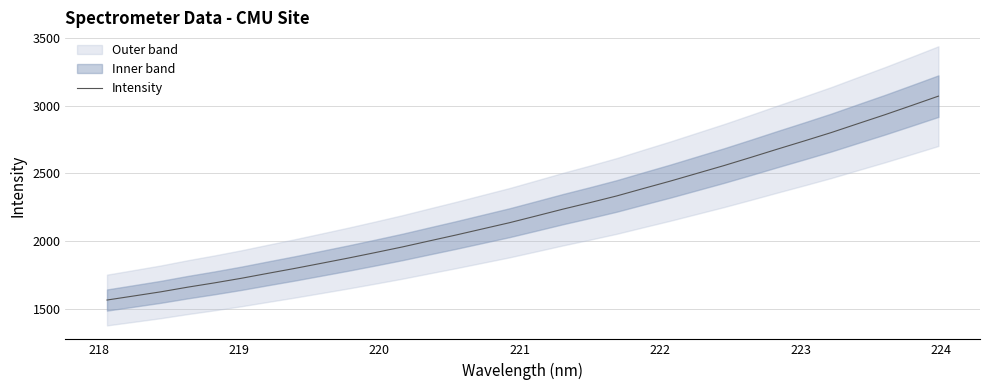

What is the minimum value for Intensity?

1563.9